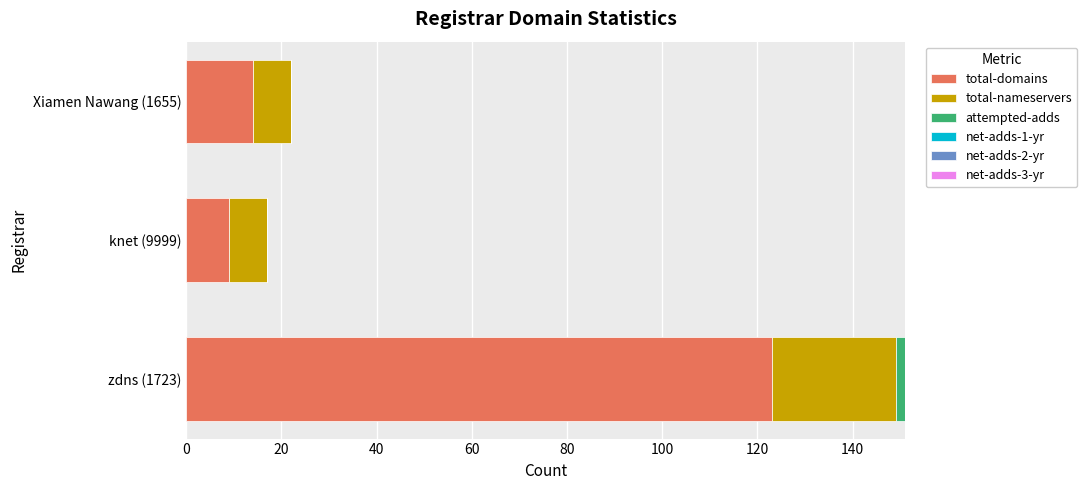

Is it true that total-domains equals 14 at knet (9999)?

False